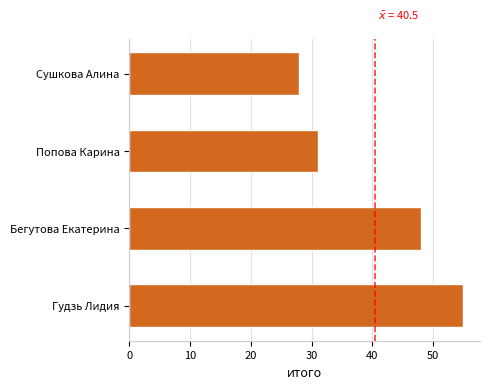

What is the smallest value displayed?

28